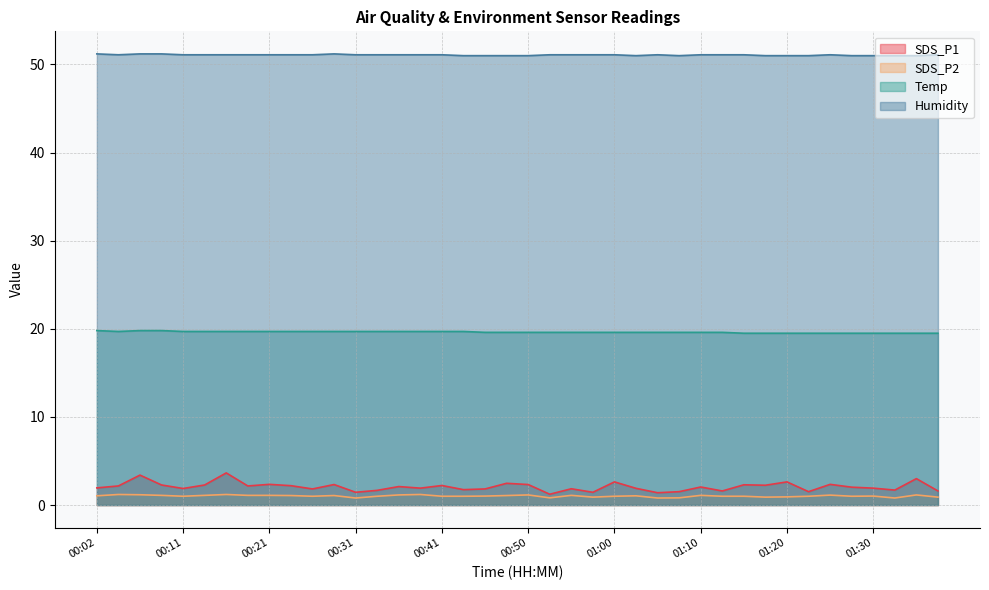

Is it true that Humidity equals 51.1 at 00:36?

True